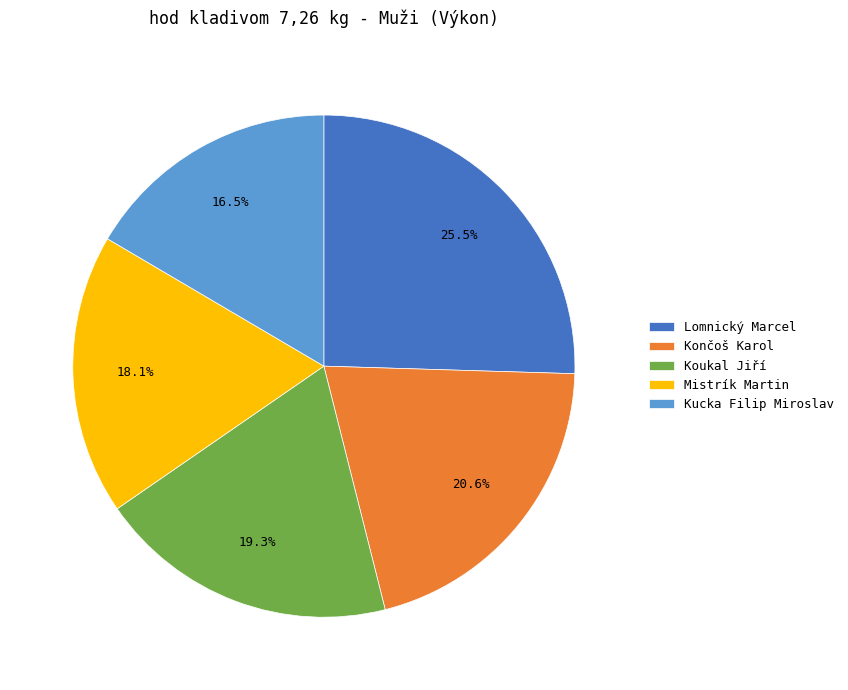

What percentage is the Mistrík Martin slice, to the nearest percent?

18%